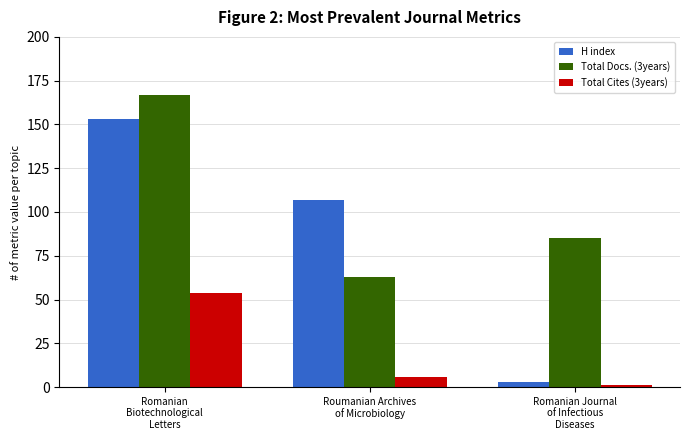

How many bars are there in each group?

3